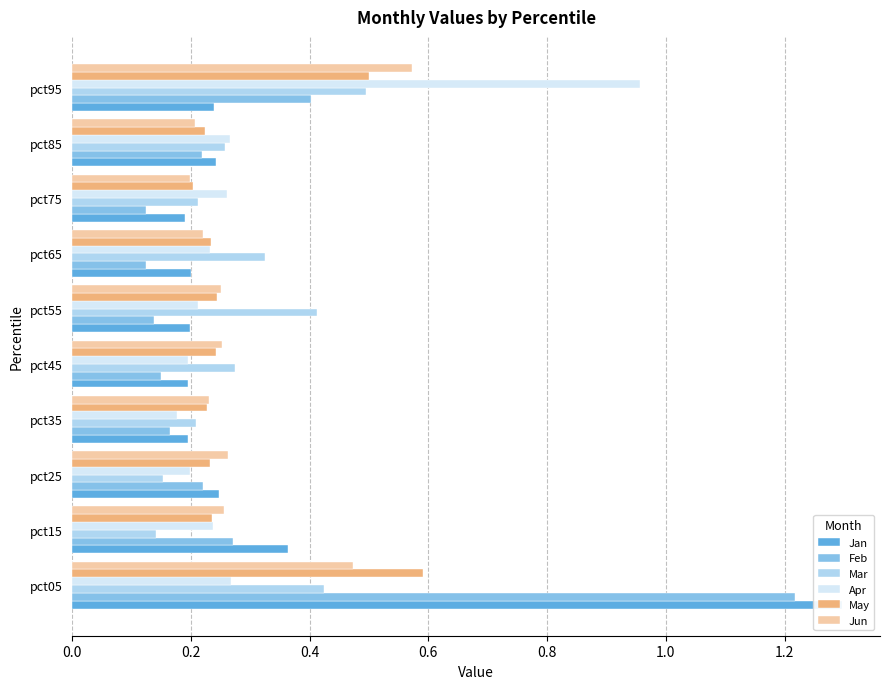

Does the chart contain stacked bars?

No